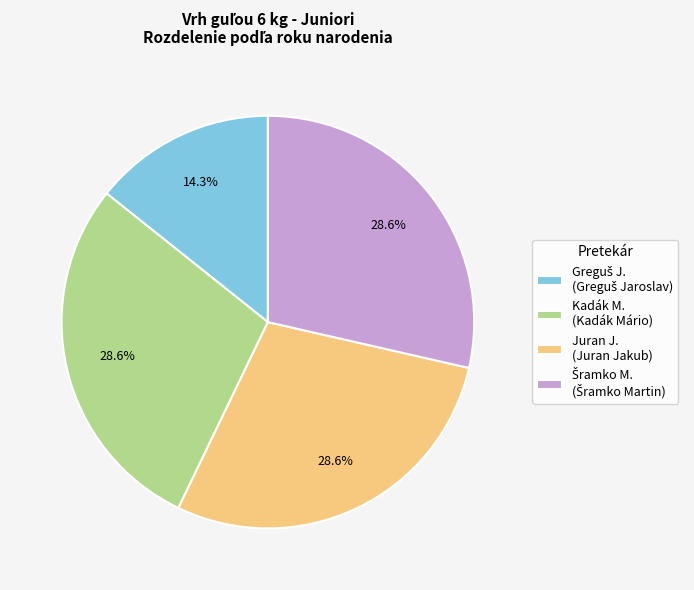

How many slices are in this pie chart?

4